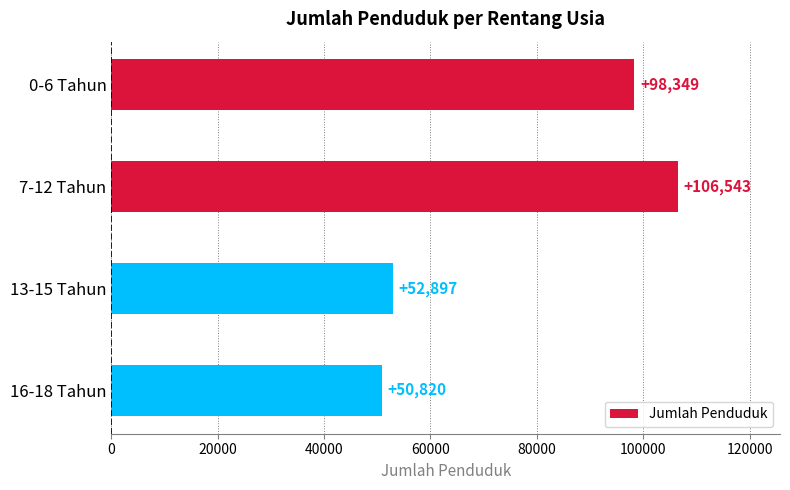

Which label corresponds to the largest value in the chart?

7-12 Tahun